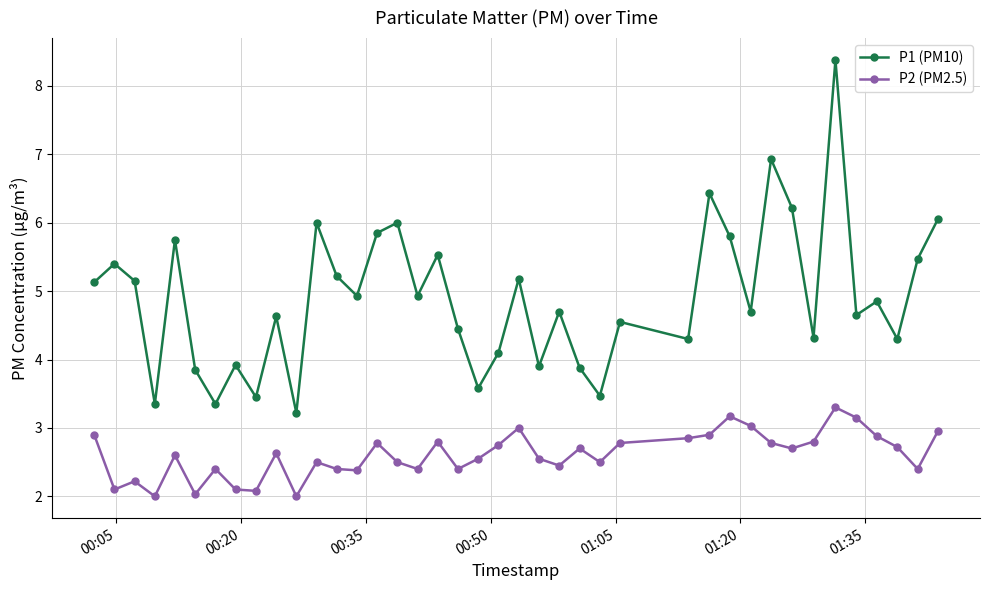

True or false: P2 (PM2.5) and P1 (PM10) intersect in this chart.

False